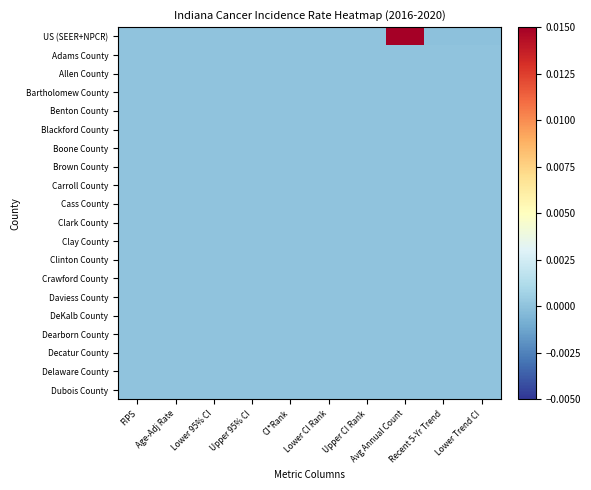

Which series changed the most between Upper 95% CI and Avg Annual Count?

US (SEER+NPCR)